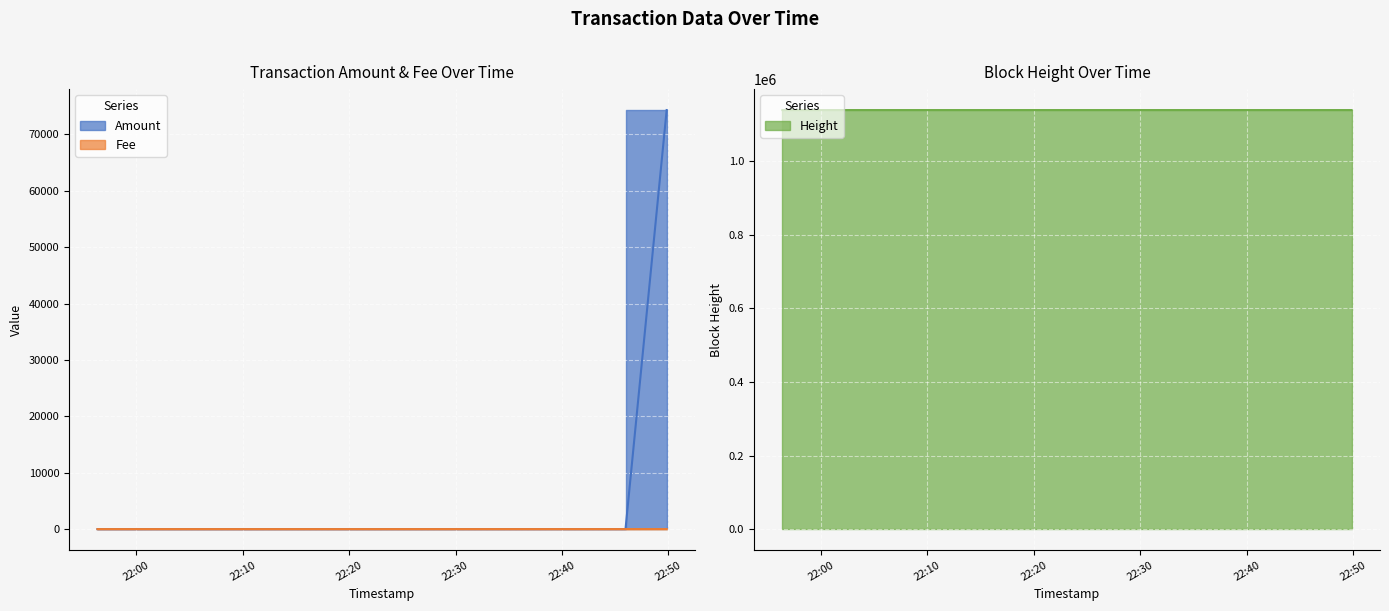

At which category does the chart reach its minimum across all series?

2023-04-27 22:49:50